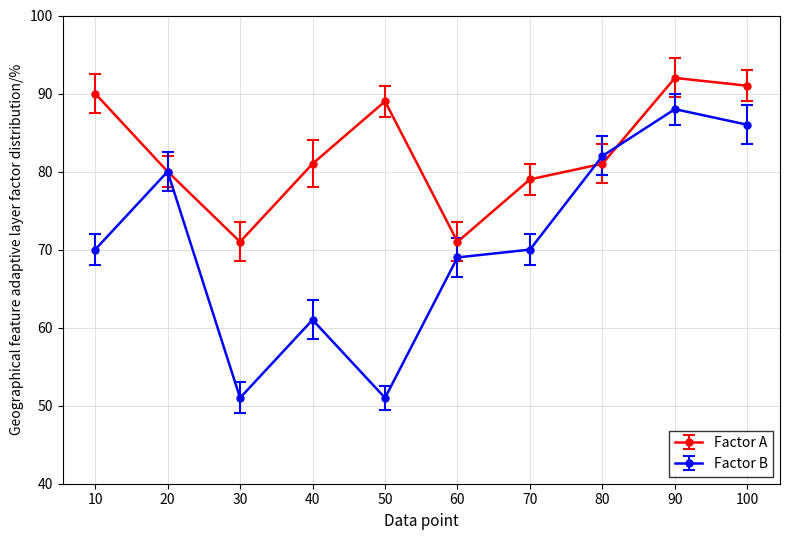

What is the sum of all Factor B values?

708